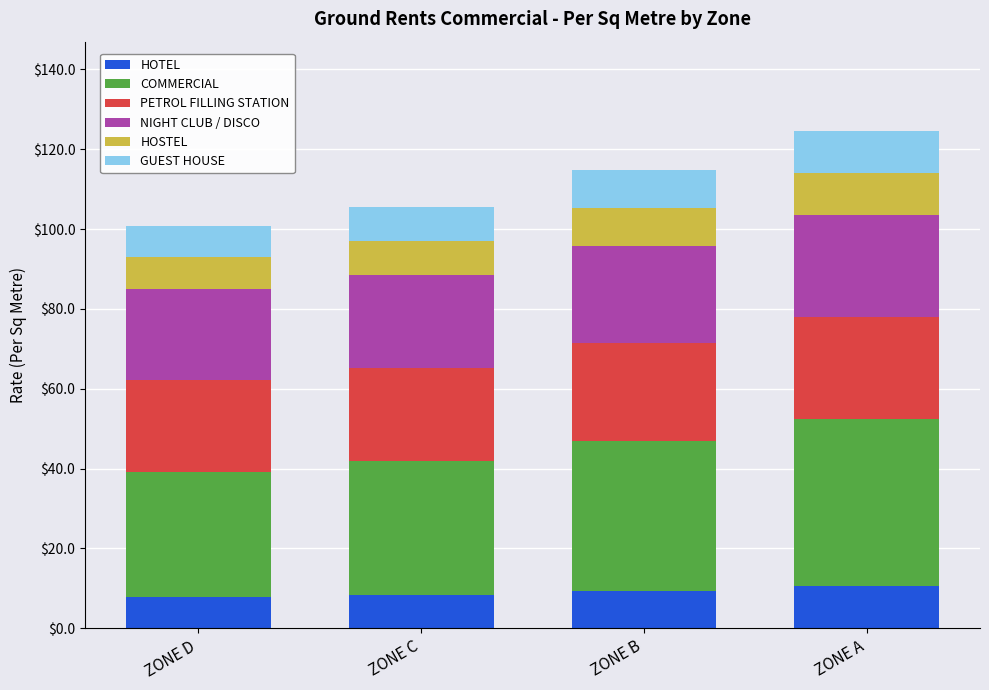

What is the minimum value for HOTEL?

7.9